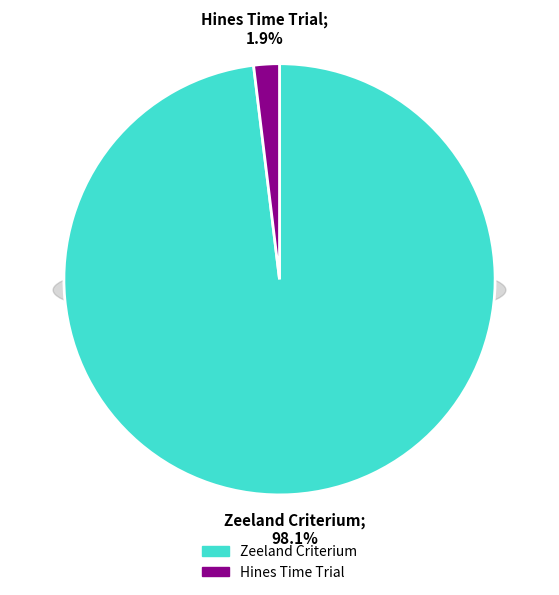

Does any single category account for the majority?

Yes